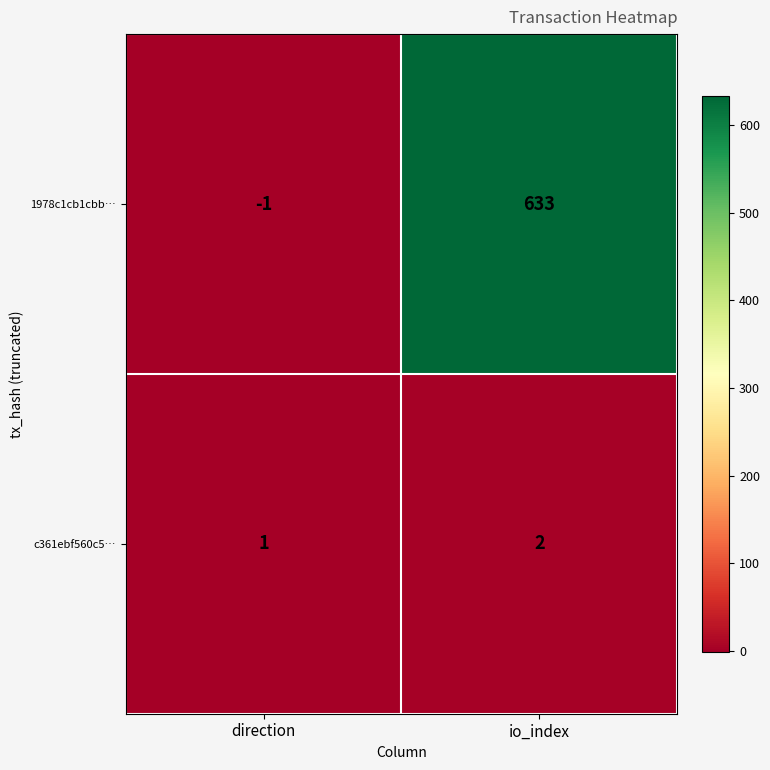

What is the difference between the highest and lowest values at io_index?

631